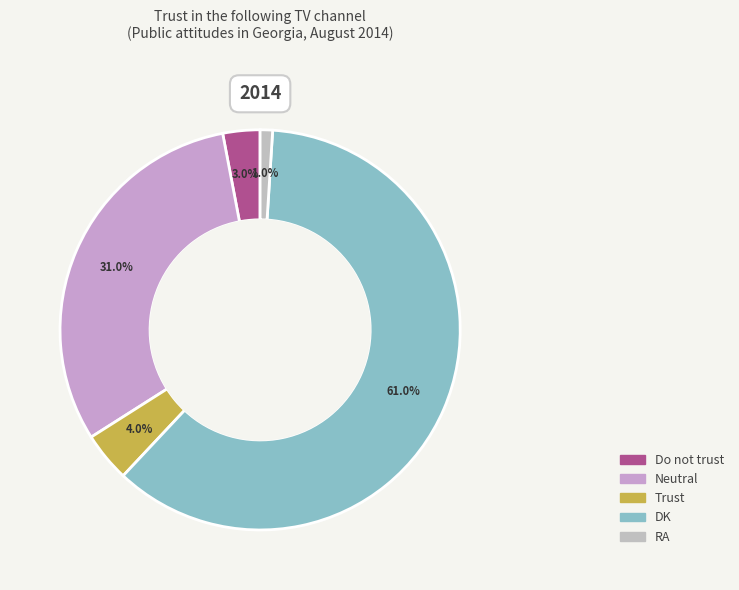

True or false: RA accounts for 1% of the total.

True